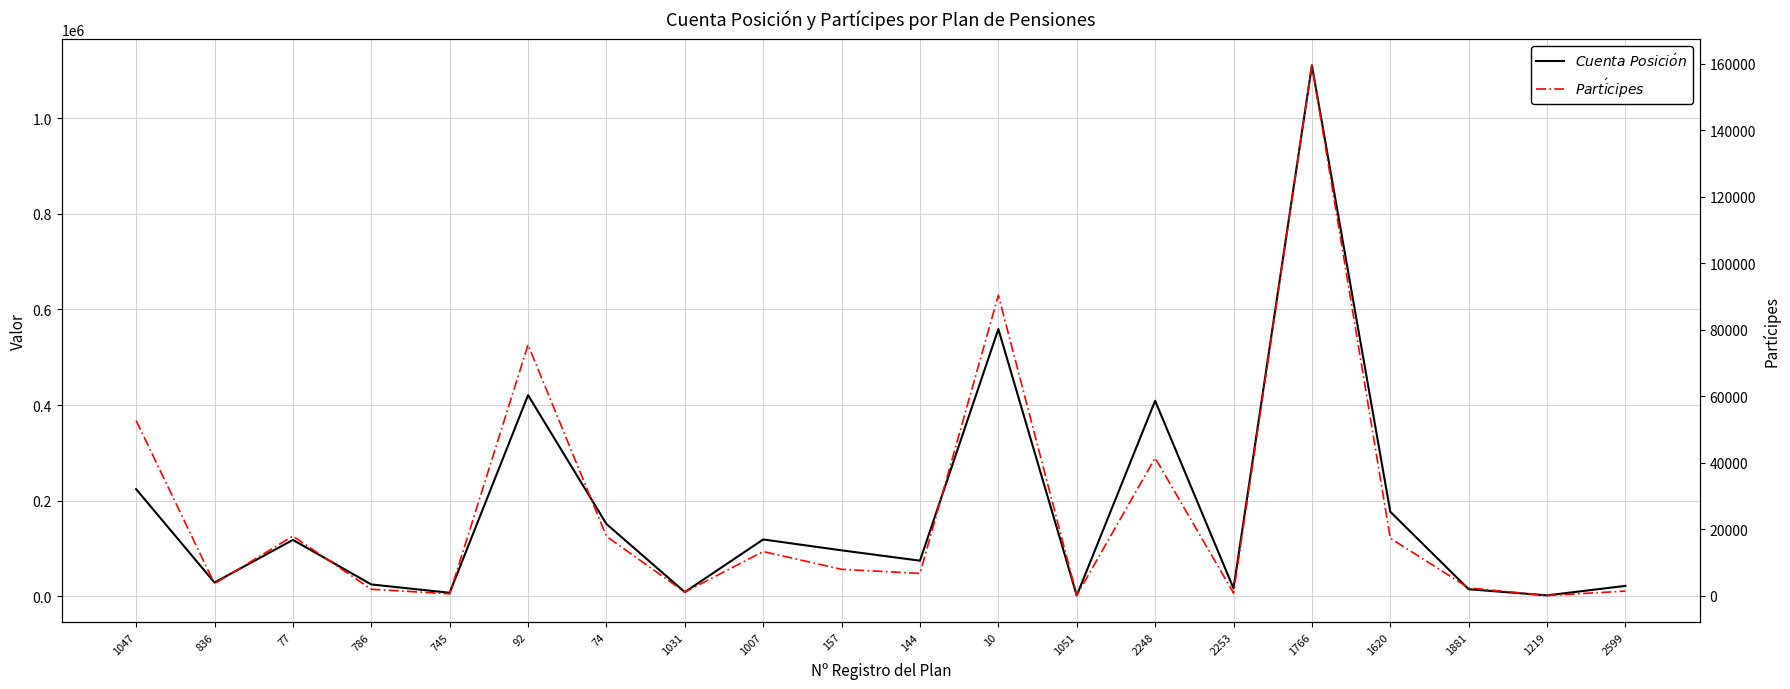

Is the value of $Part\'icipes$ at 1031 greater than the value of $Cuenta\ Posici\'{o}n$ at 92?

No